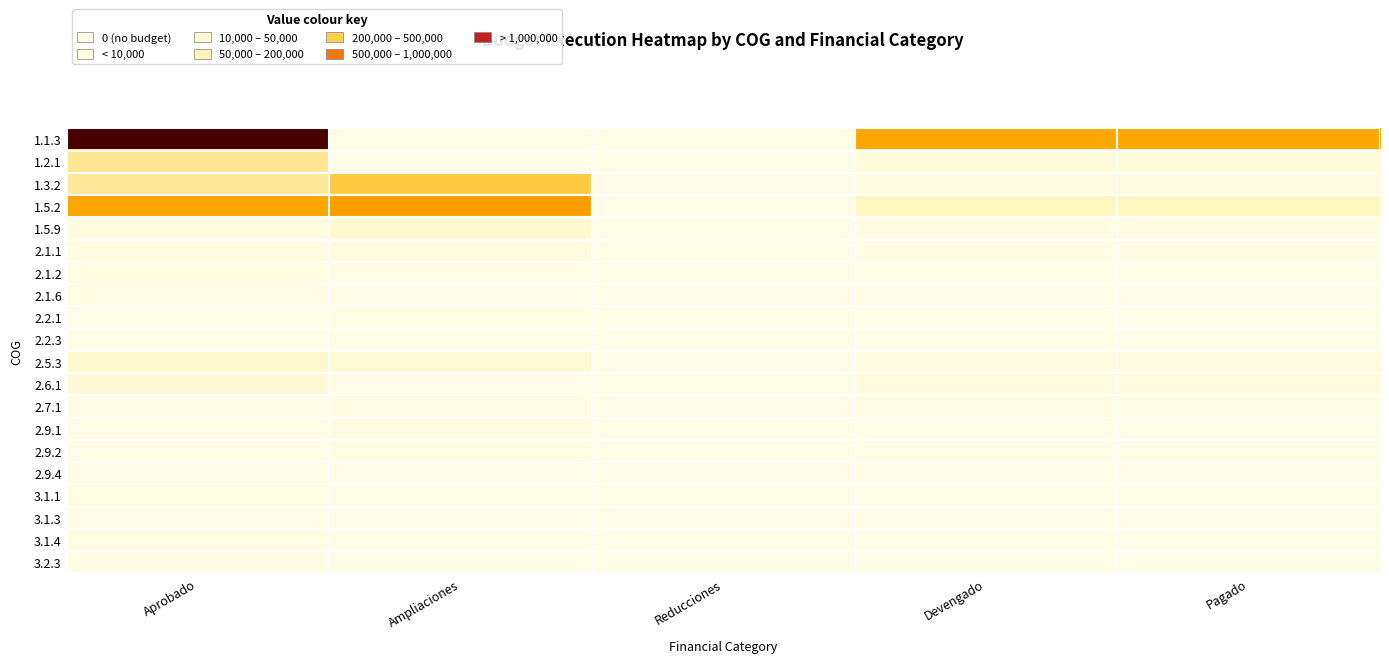

Count the number of categories in the chart.

5